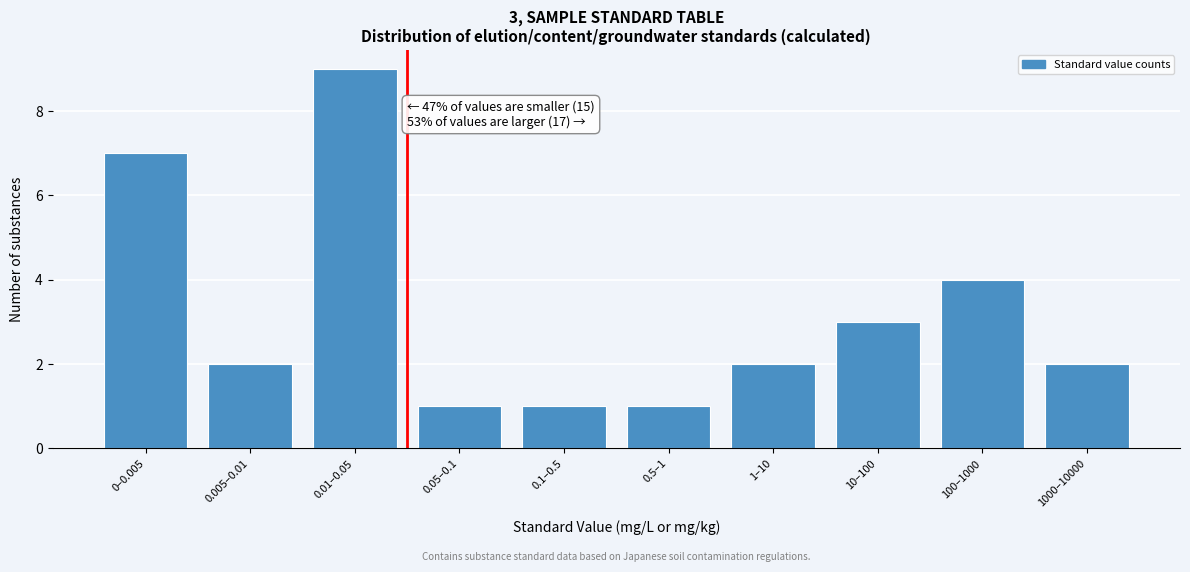

Reading left to right, transcribe all the data shown in this chart.

0–0.005=7	0.005–0.01=2	0.01–0.05=9	0.05–0.1=1	0.1–0.5=1	0.5–1=1	1–10=2	10–100=3	100–1000=4	1000–10000=2